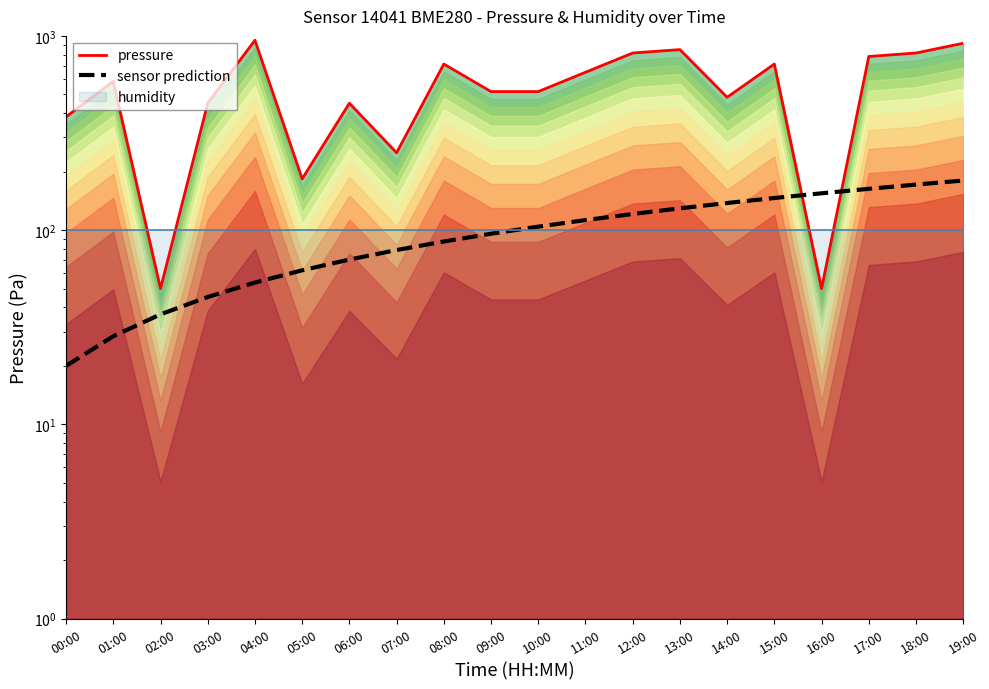

Reading right to left, extract all data points from this chart.

pressure: 916.5	816.4	783.4	50.0	716.3	483.2	849.9	816.4	649.8	516.7	516.7	716.3	250.1	450.1	183.6	950.0	450.1	50.0	583.2	383.1
sensor prediction: 180.0	171.6	163.2	154.7	146.3	137.9	129.5	121.1	112.6	104.2	95.8	87.4	78.9	70.5	62.1	53.7	45.3	36.8	28.4	20.0